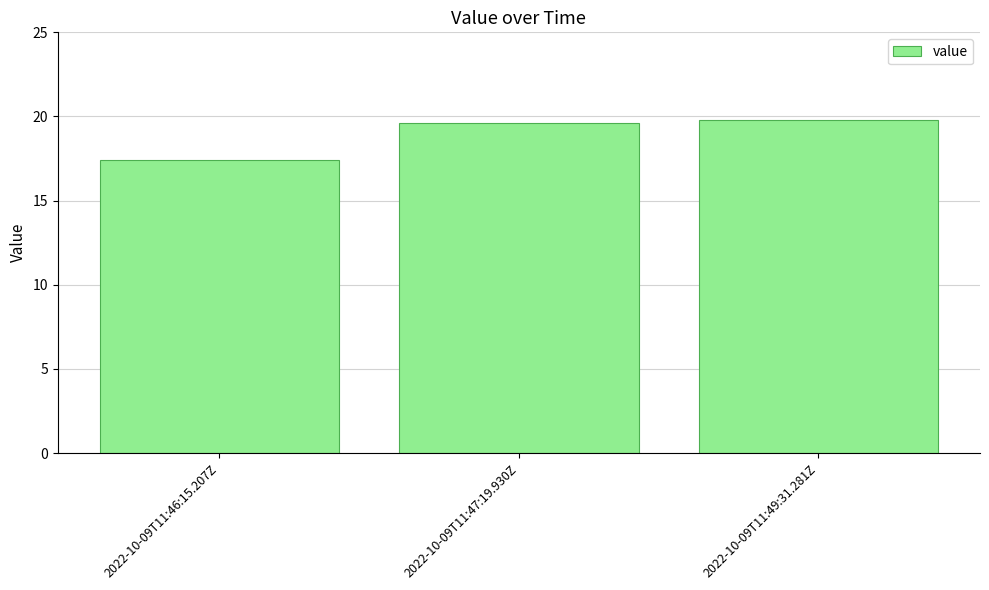

Where is the data nearest to the value 18?

2022-10-09T11:46:15.207Z